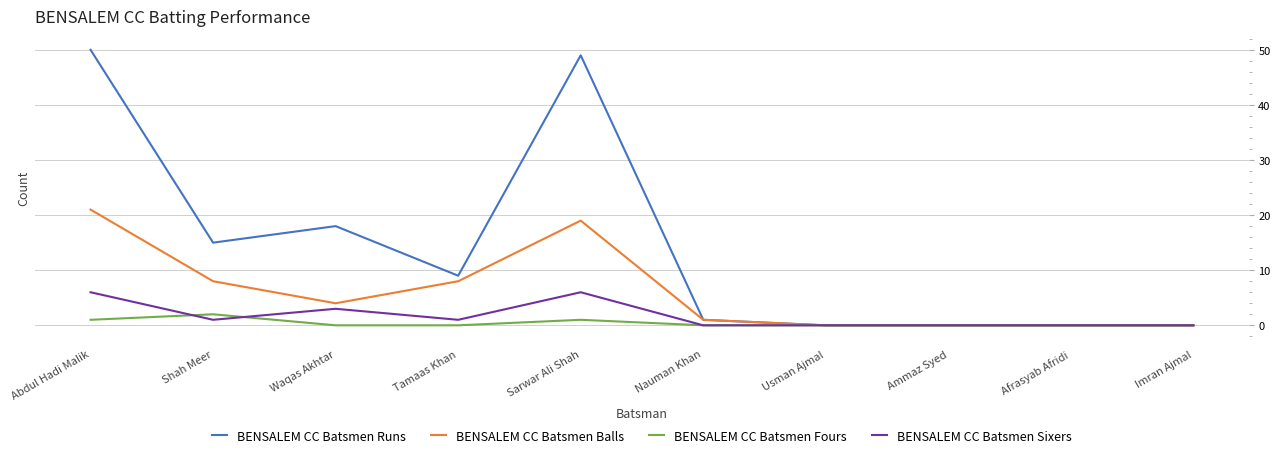

True or false: BENSALEM CC Batsmen Fours and BENSALEM CC Batsmen Sixers cross at least once.

True